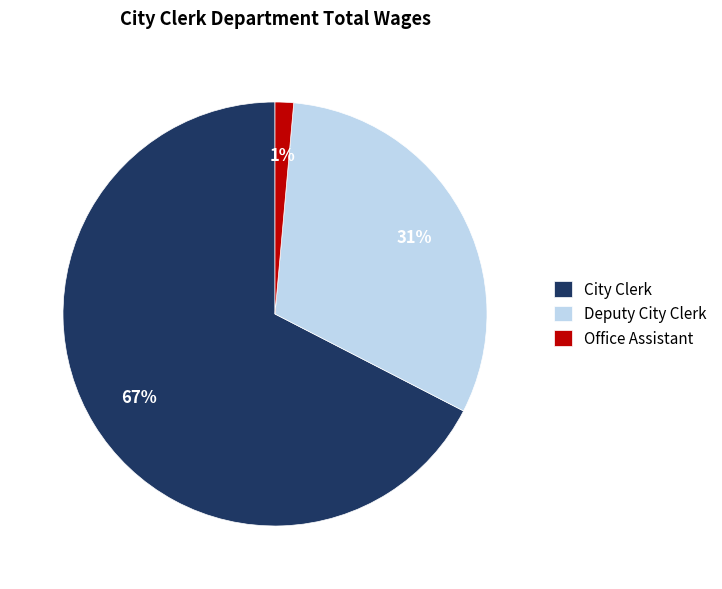

Combined, do City Clerk and Office Assistant account for over 50%?

Yes